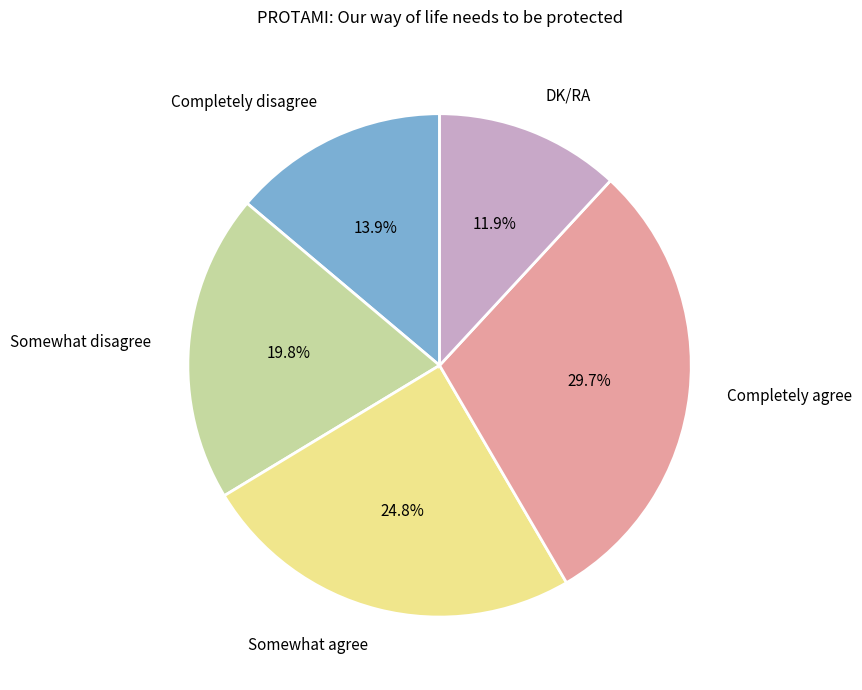

How many slices are in this pie chart?

5